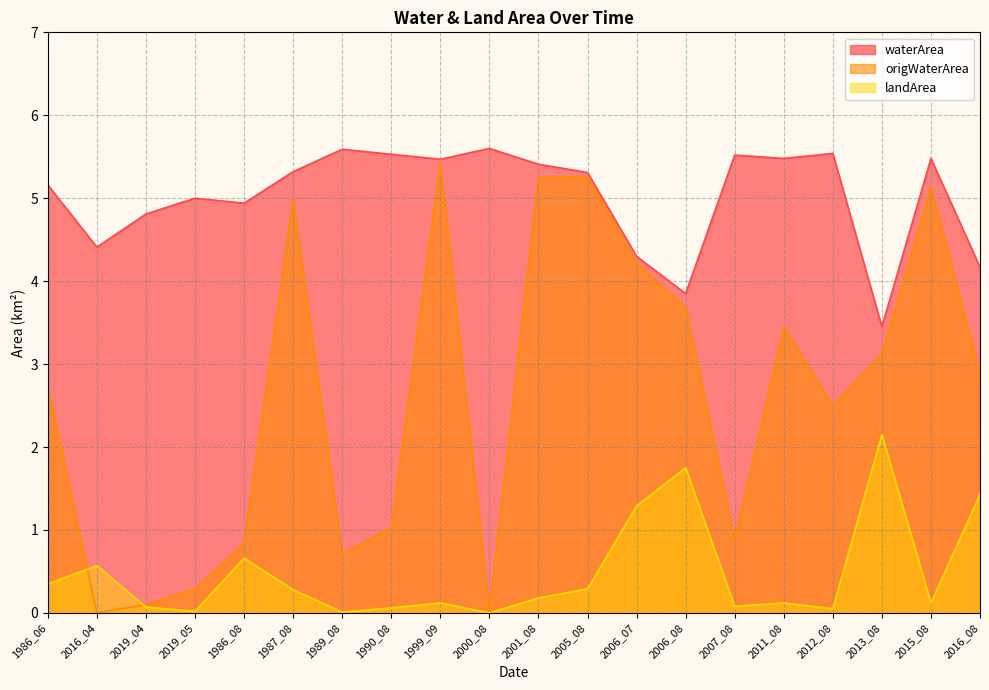

True or false: waterArea and origWaterArea cross at least once.

False